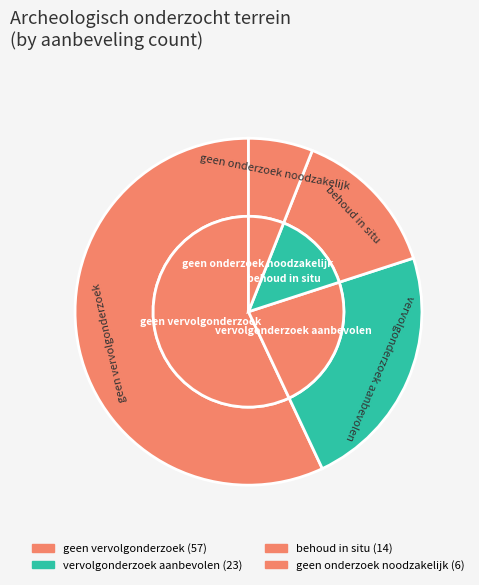

True or false: vervolgonderzoek aanbevolen accounts for 23% of the total.

True